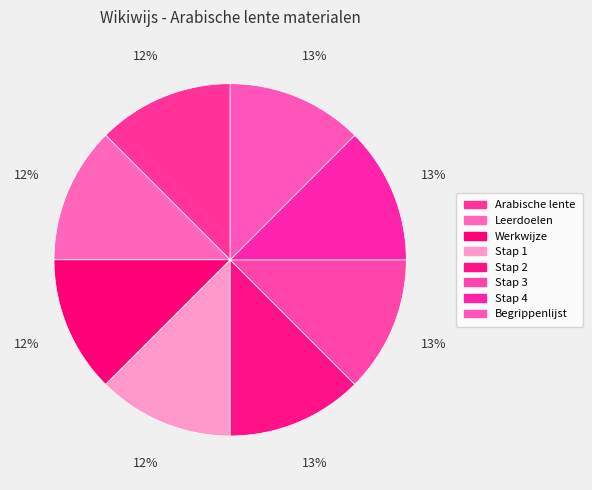

Which category has the biggest portion of the pie?

Begrippenlijst